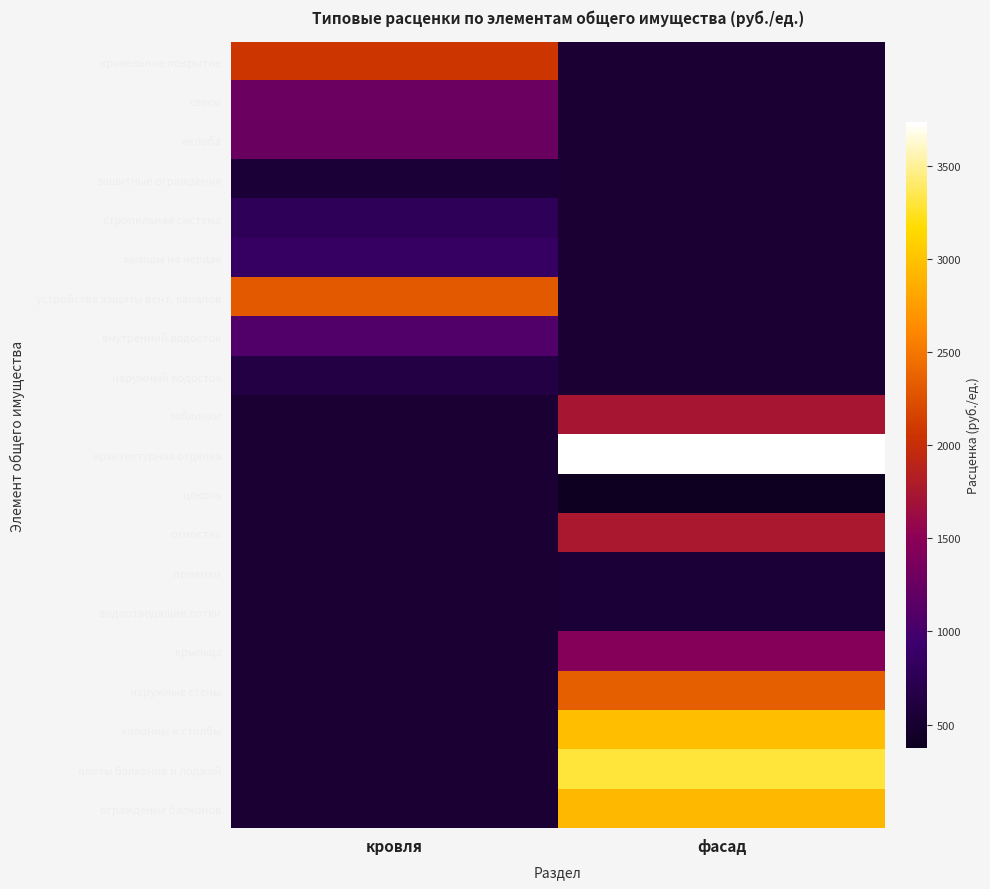

Is it true that архитектурная отделка equals 3735.1 at фасад?

True